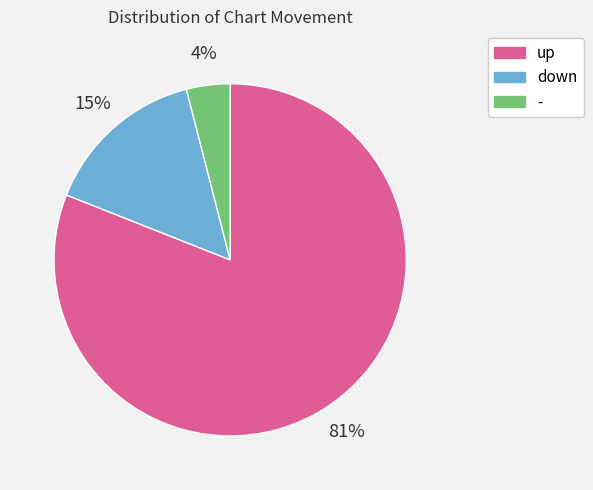

Rank the categories by value from highest to lowest.

up, down, -